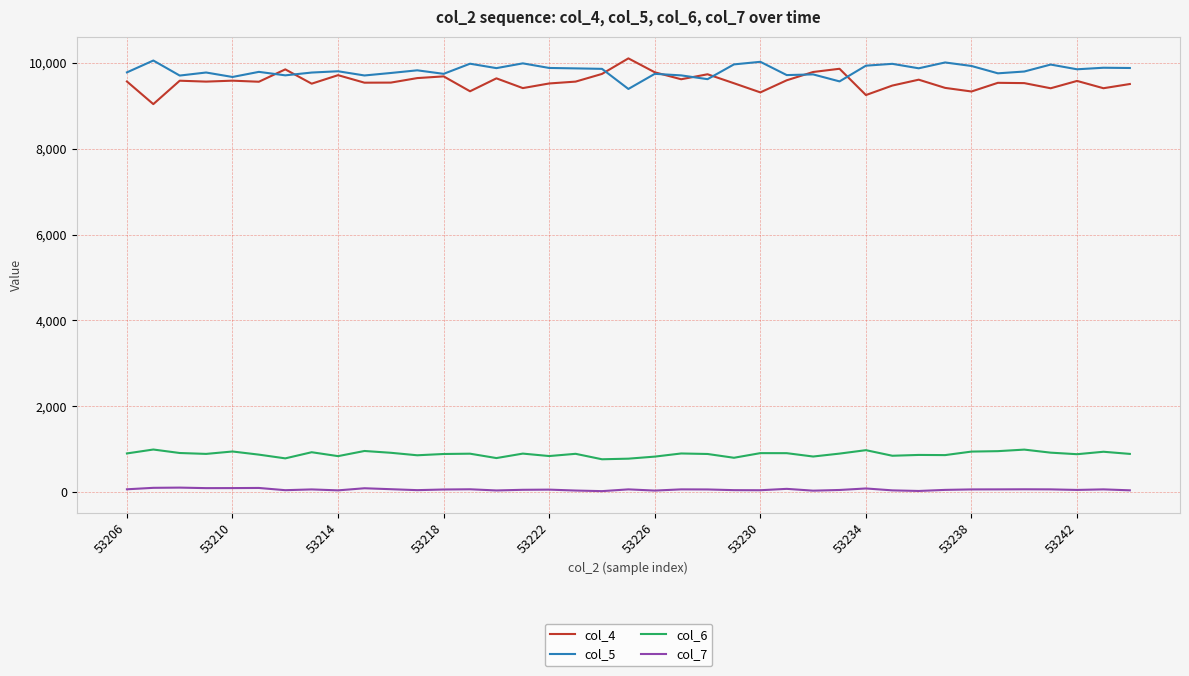

What are all the series names shown in the legend?

col_4, col_5, col_6, col_7